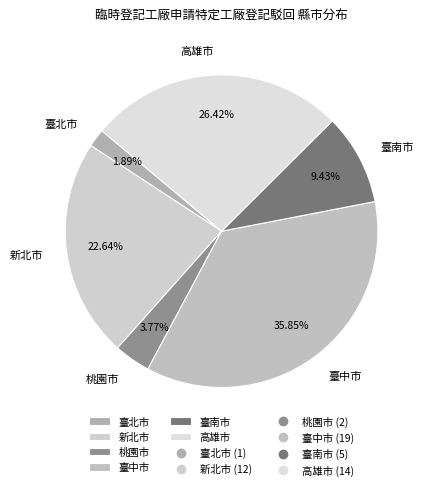

True or false: 臺中市 accounts for 28% of the total.

False